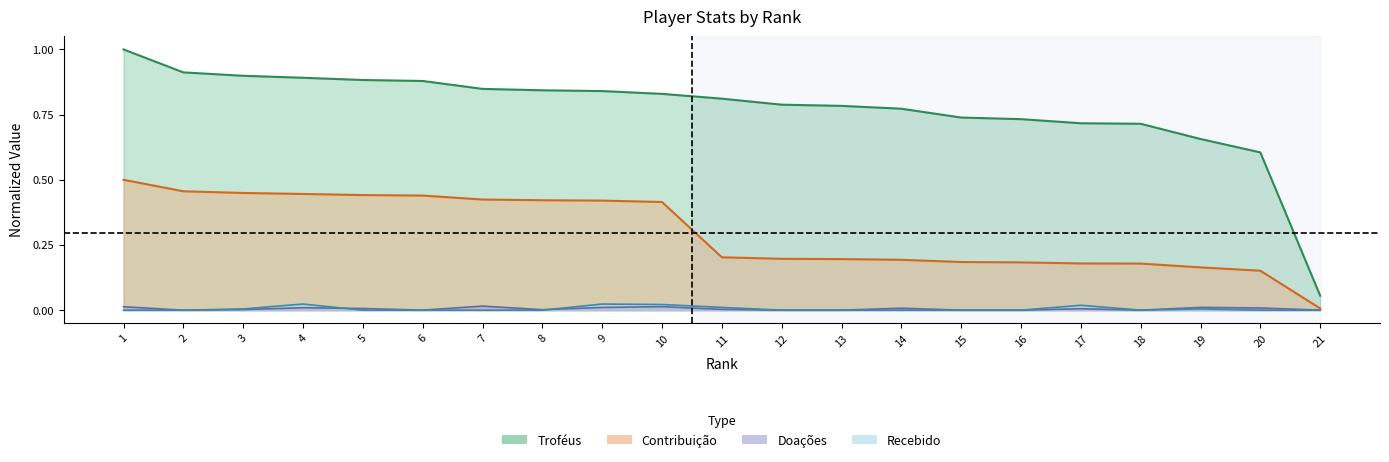

How many values in the Doações series exceed 0?

13